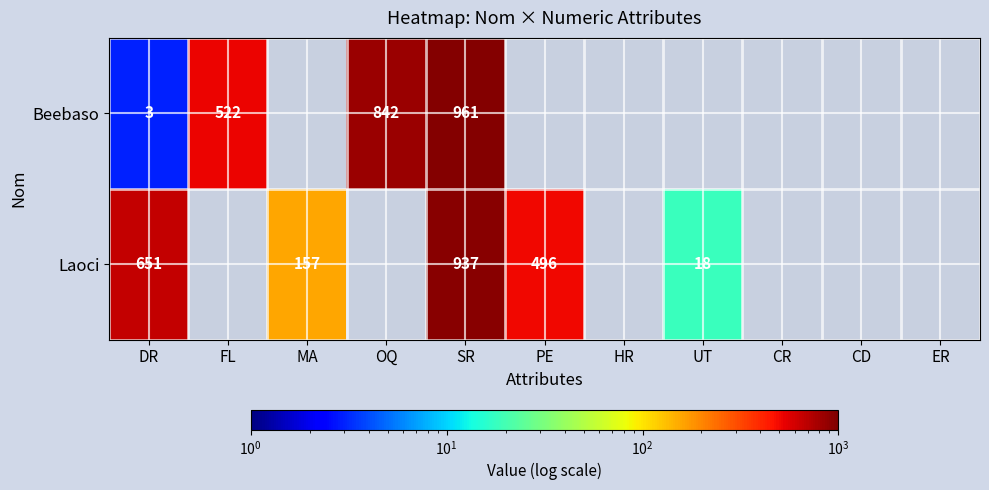

The value of Beebaso at SR is 961. True or false?

True